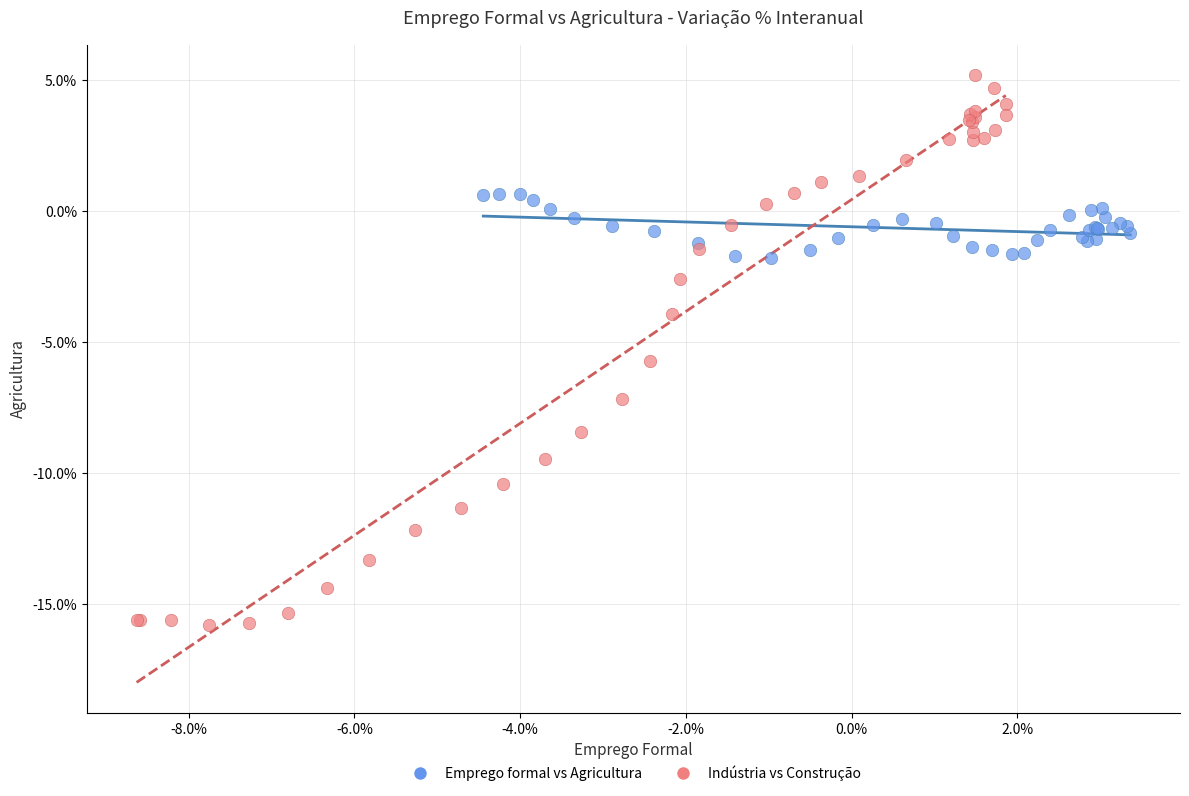

Which series has the widest spread of Y values?

Indústria vs Construção